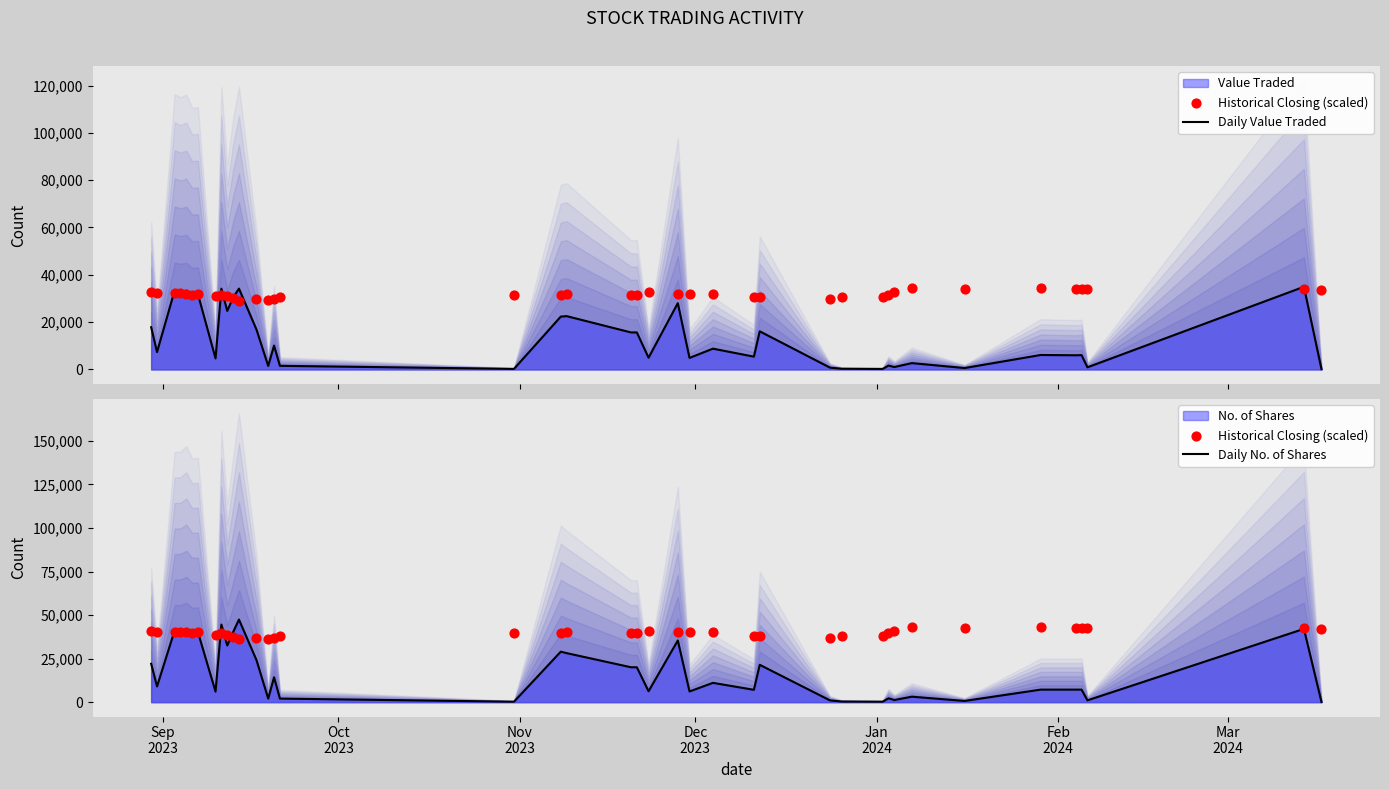

Is the value of Historical Closing (scaled) at Feb
2024 greater than the value of Daily Value Traded at 36?

Yes